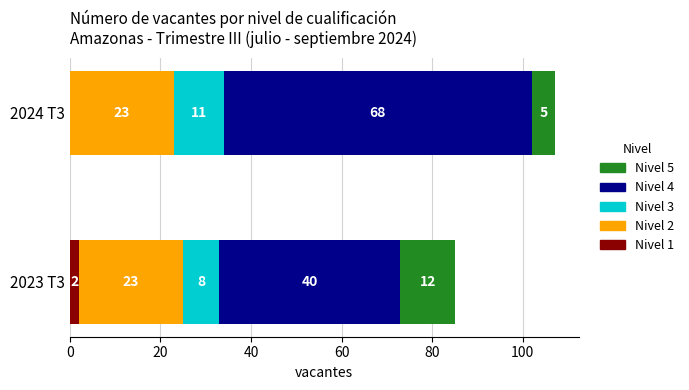

Is it true that Nivel 1 equals 0 at 2024 T3?

True